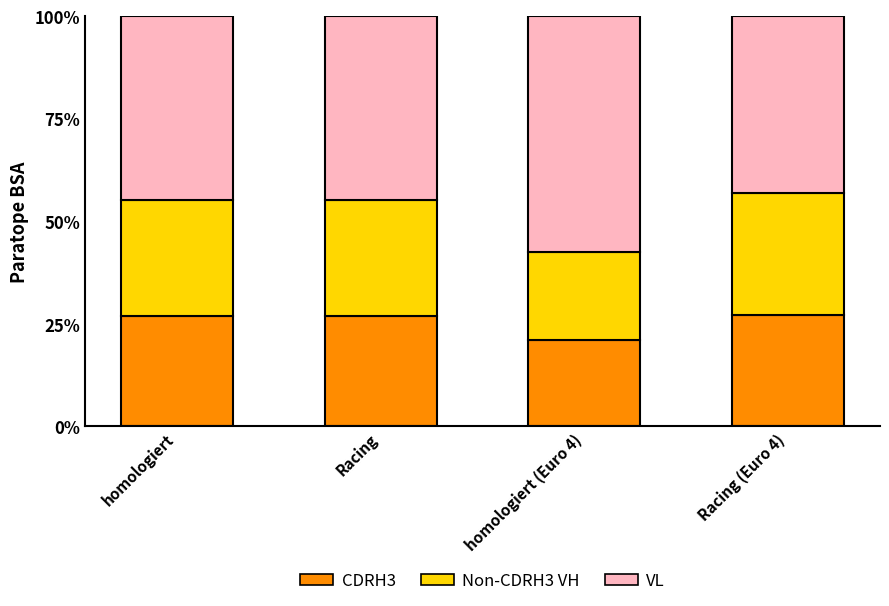

The value of CDRH3 at Racing (Euro 4) is 45.0. True or false?

False